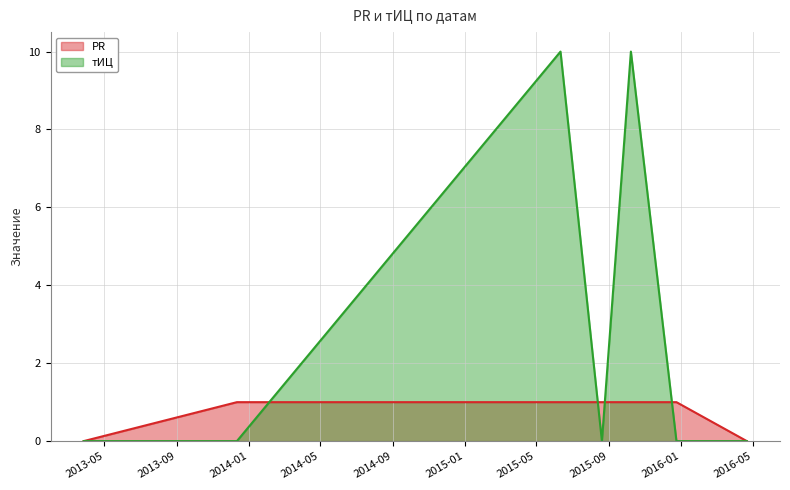

How many times do PR and тИЦ cross each other?

4